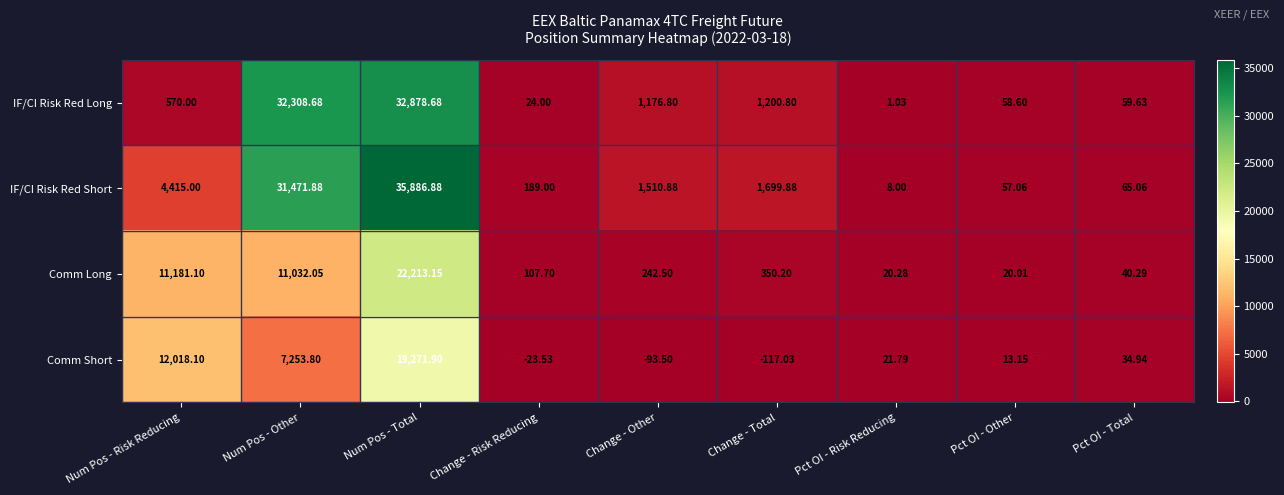

Is the value of IF/CI Risk Red Long at Pct OI - Total greater than the value of IF/CI Risk Red Short at Change - Other?

No